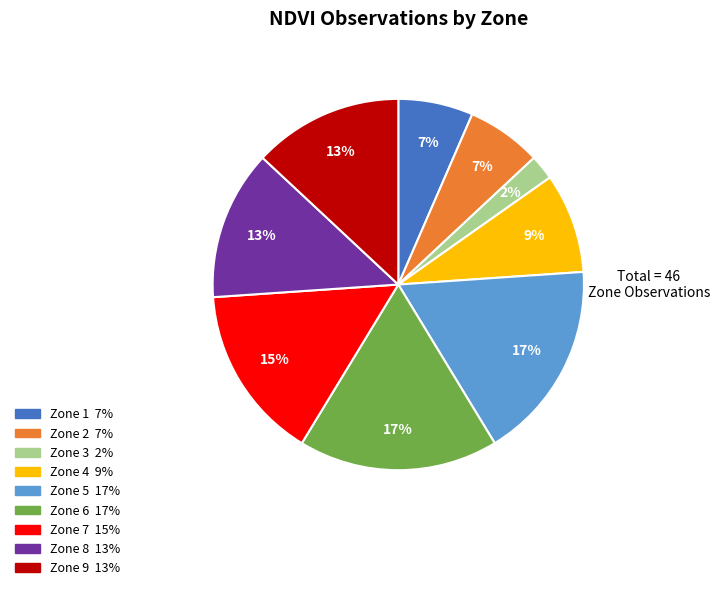

To the nearest percent, what is the combined percentage of Zone 3 and Zone 9?

15%